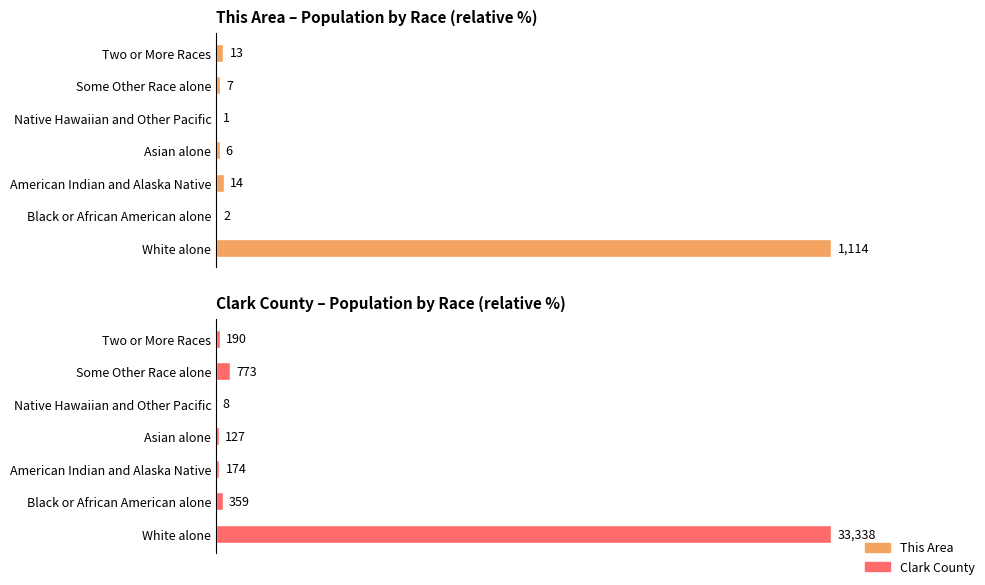

Rank the categories by Clark County value from highest to lowest.

White alone, Some Other Race alone, Black or African American alone, Two or More Races, American Indian and Alaska Native, Asian alone, Native Hawaiian and Other Pacific